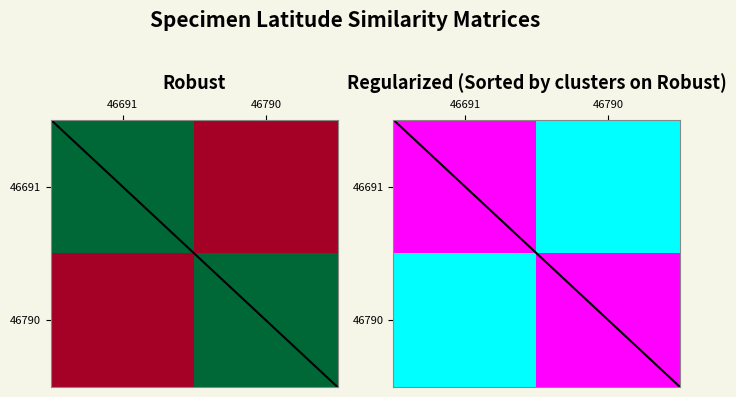

What is the total value across all series at 46790?

1